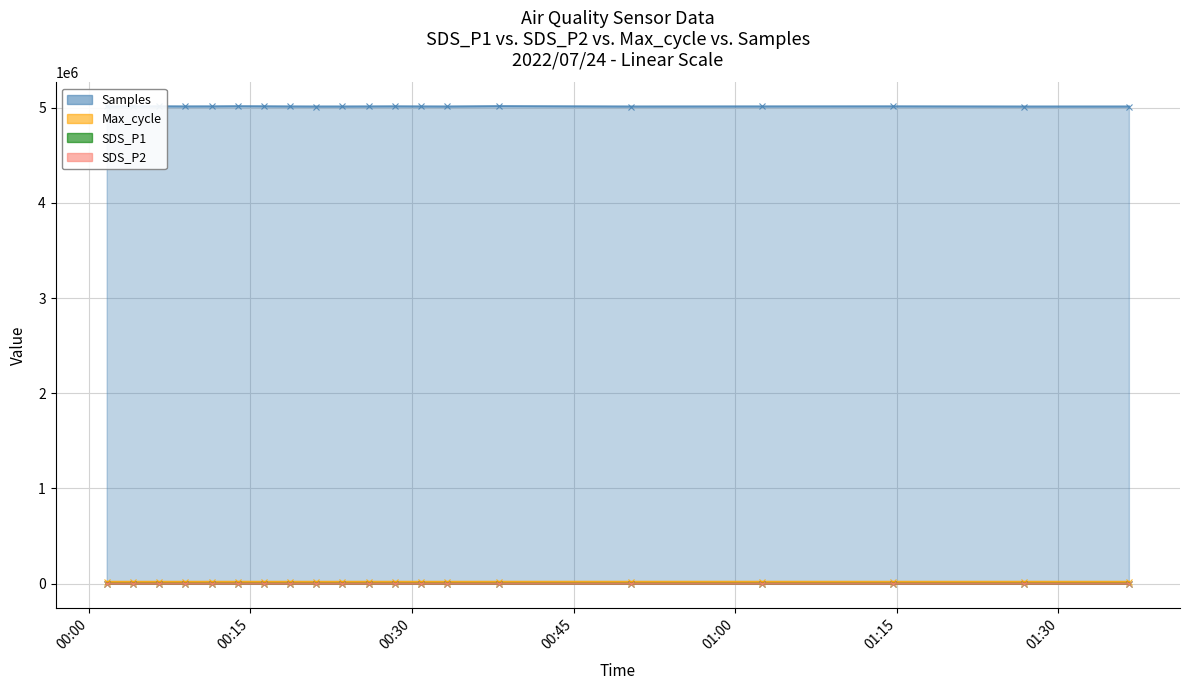

True or false: SDS_P1 has more than 1 points higher than both neighbors.

True